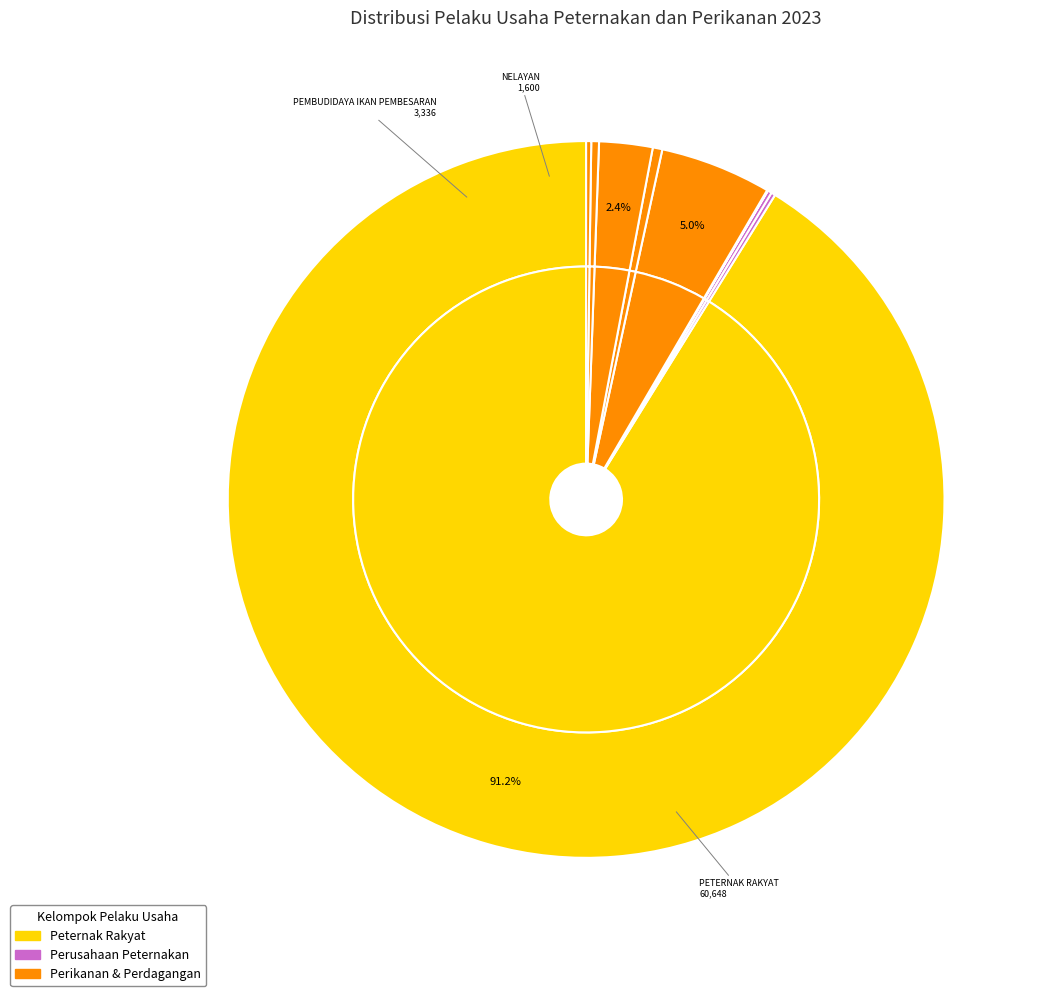

Between BABI and BREEDER, which is larger?

BABI